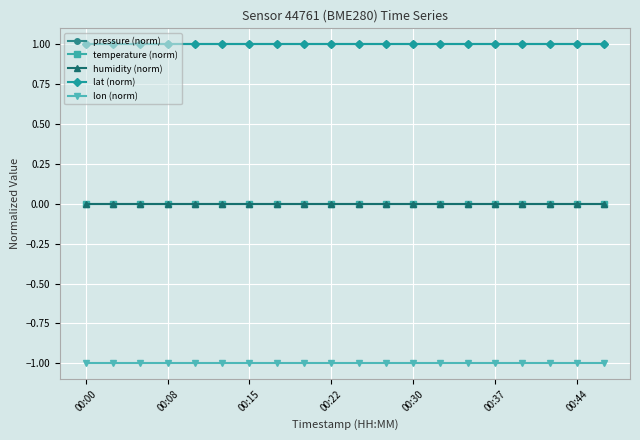

Reading right to left, extract all data points from this chart.

pressure (norm): 1	1	1	1	1	1	1	1	1	1	1	1	1	1	1	1	1	1	1	1
temperature (norm): 0	0	0	0	0	0	0	0	0	0	0	0	0	0	0	0	0	0	0	0
humidity (norm): 0	0	0	0	0	0	0	0	0	0	0	0	0	0	0	0	0	0	0	0
lat (norm): 1	1	1	1	1	1	1	1	1	1	1	1	1	1	1	1	1	1	1	1
lon (norm): -1	-1	-1	-1	-1	-1	-1	-1	-1	-1	-1	-1	-1	-1	-1	-1	-1	-1	-1	-1